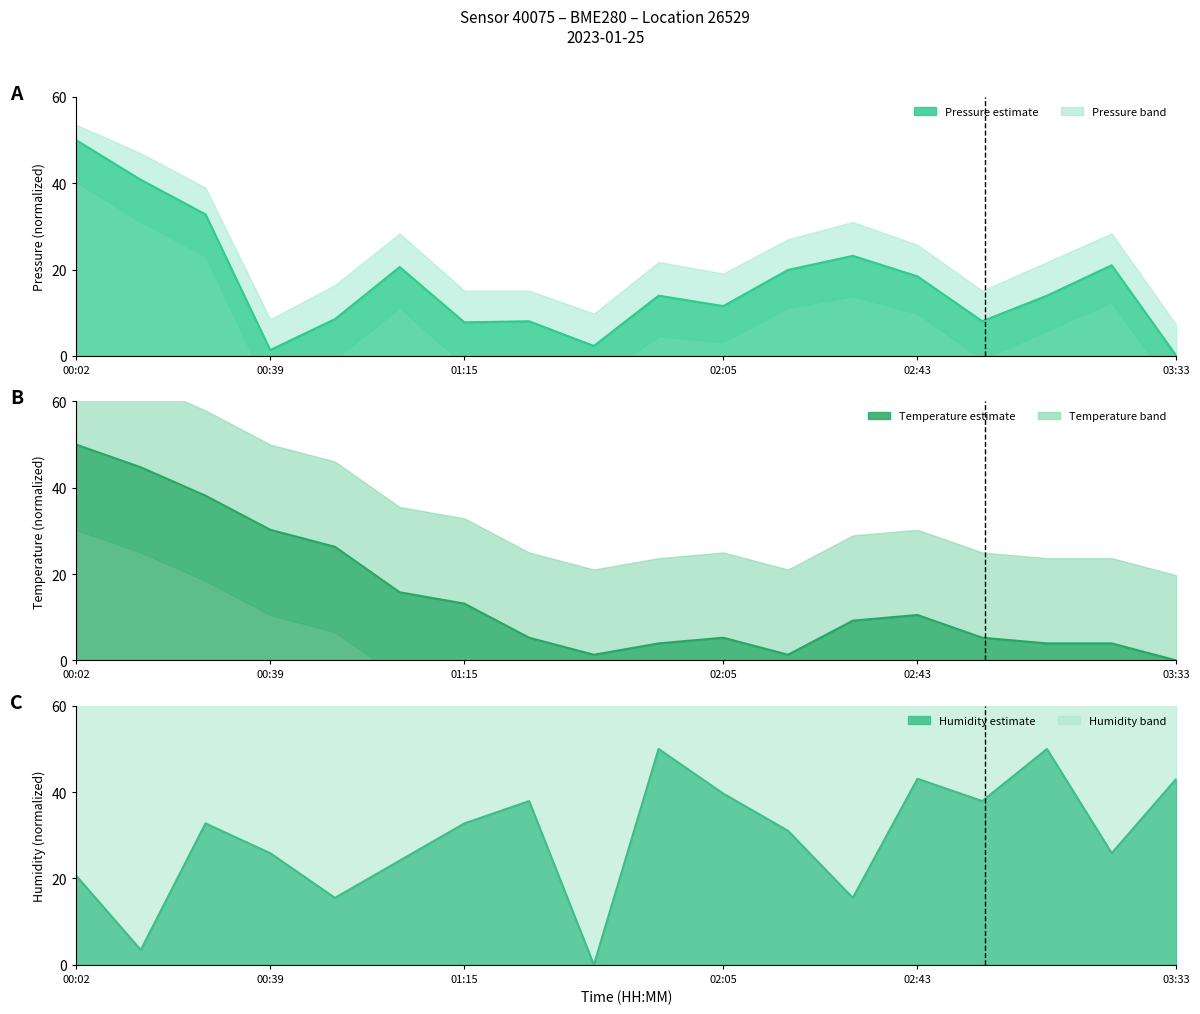

At 00:26, list the series in order from smallest to largest.

humidity, pressure, temperature